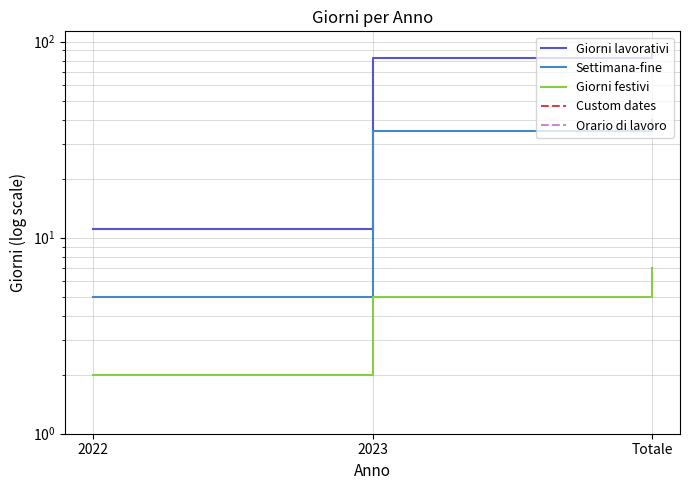

What is the difference between the maximum and minimum values in the Giorni lavorativi series?

82